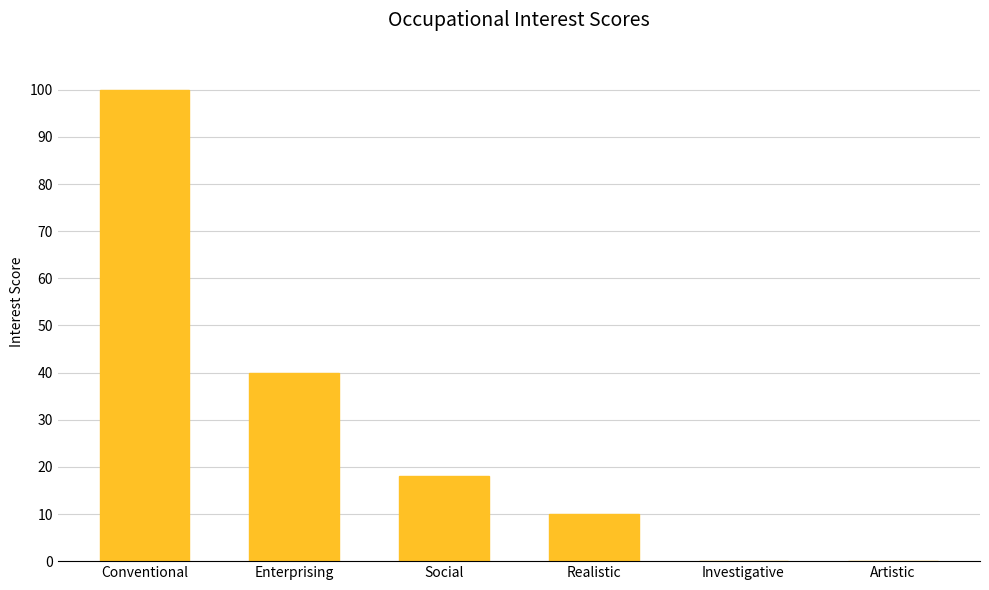

What is the sum of the values at Social and Artistic?

18